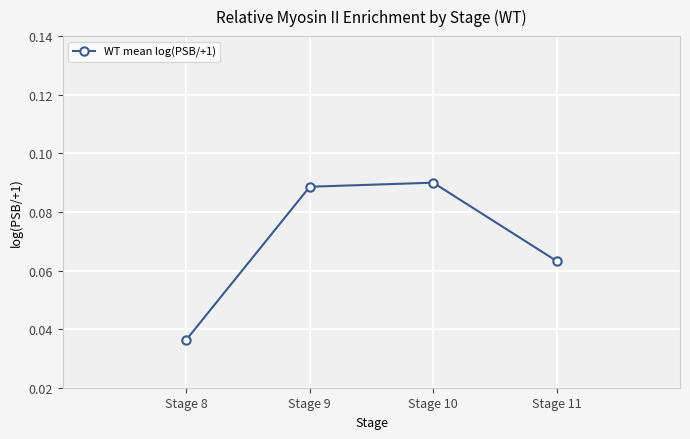

List the labels in order of value, largest first.

Stage 10, Stage 9, Stage 11, Stage 8